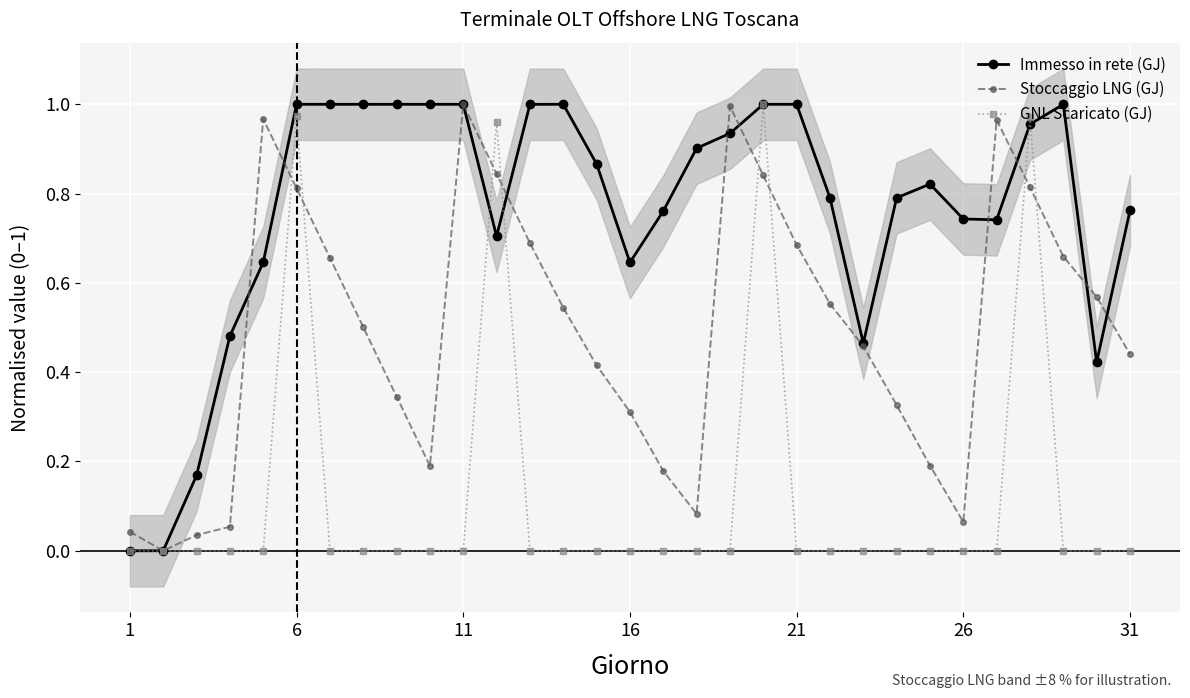

True or false: Immesso in rete (GJ) has more than 2 points higher than both neighbors.

True